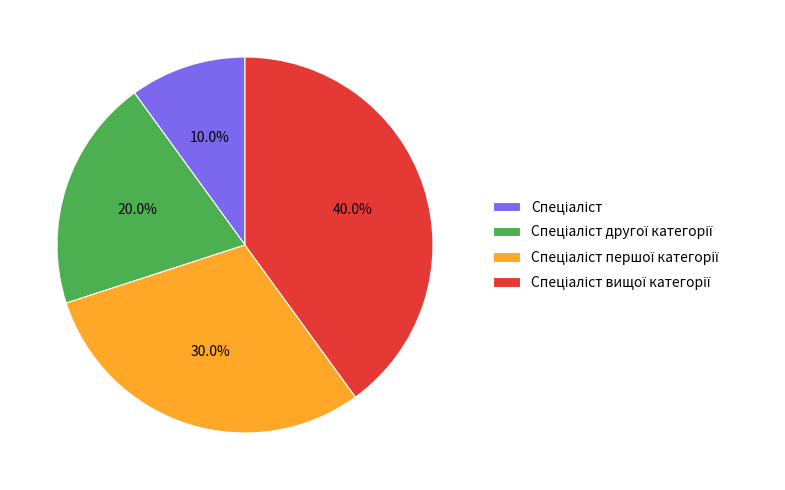

Is there a majority slice in this chart?

No